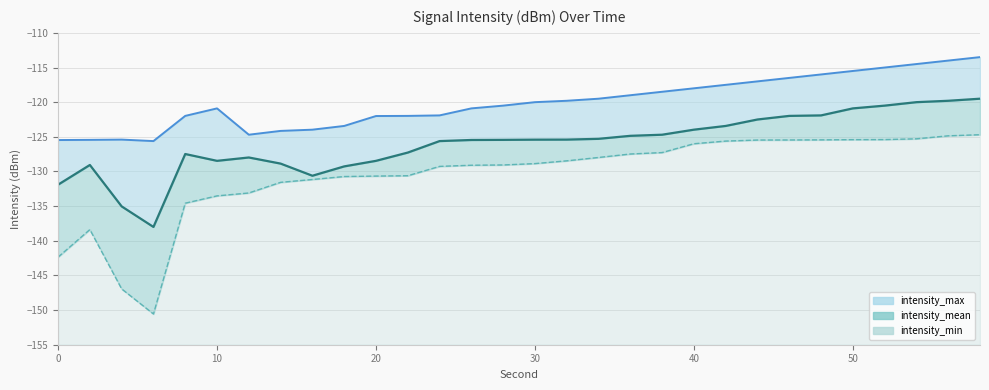

How many data points does each series have?

30